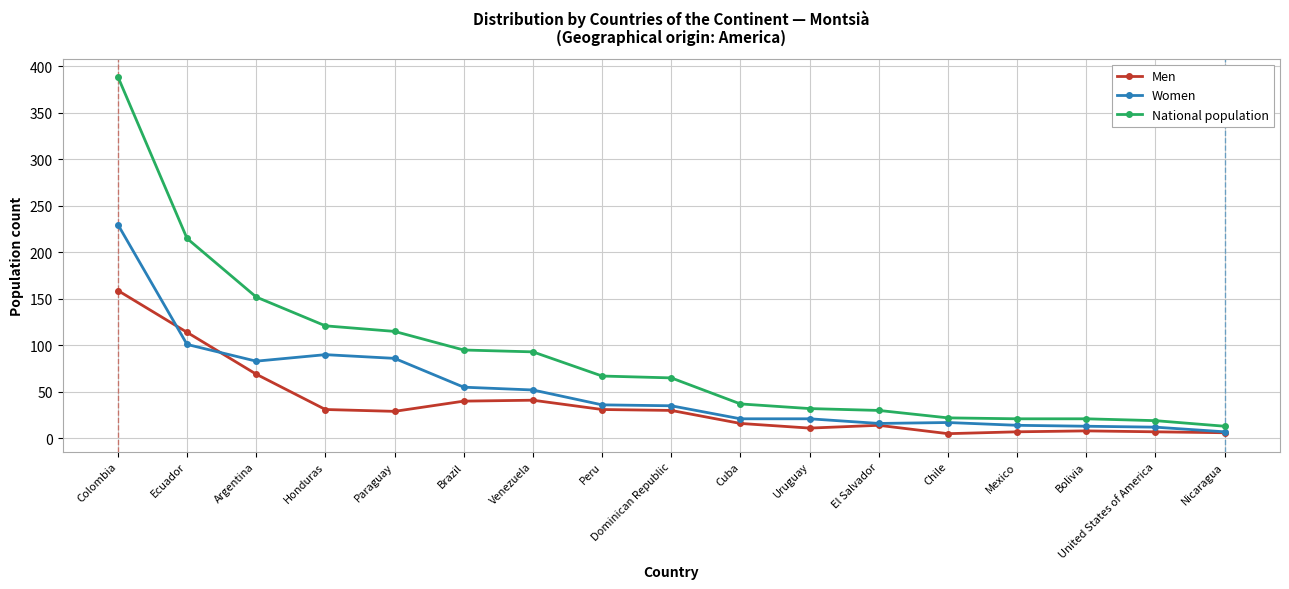

Where does the National population series first go above 65?

Colombia